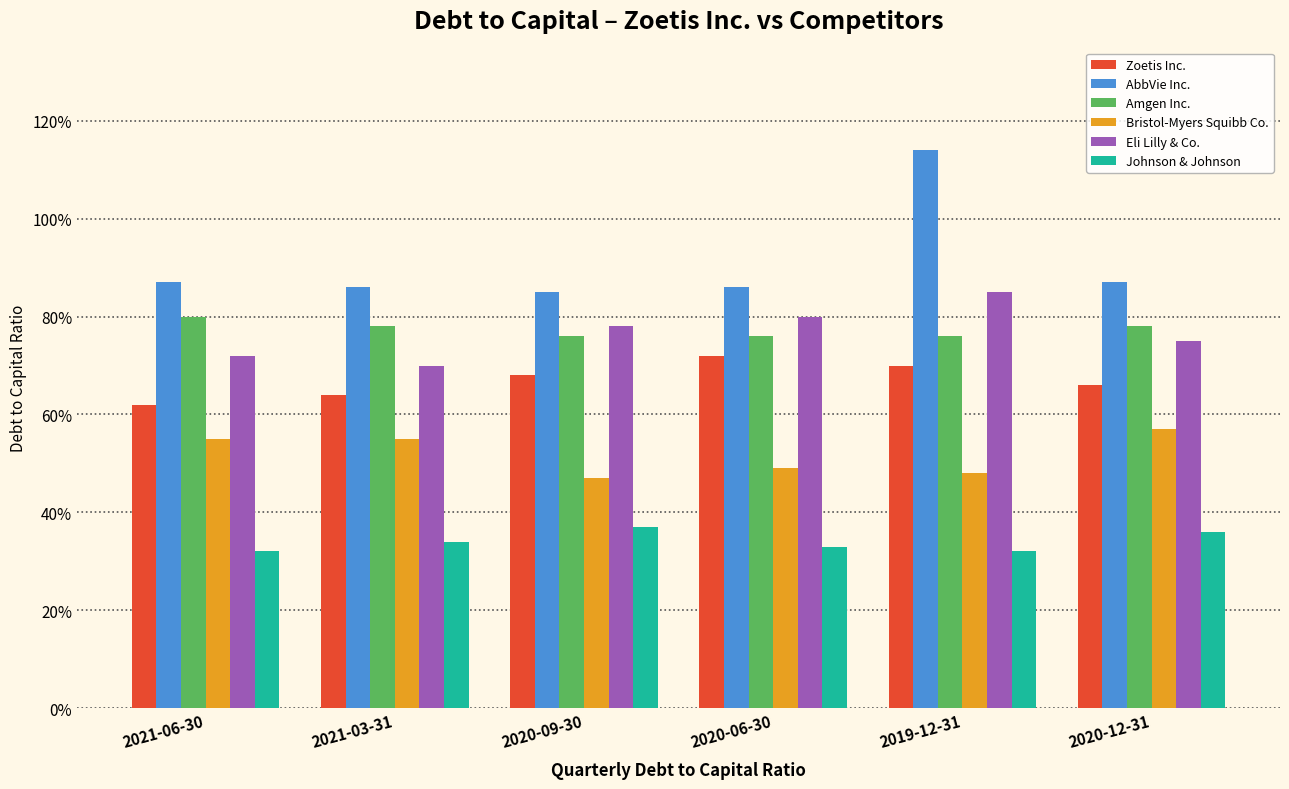

What is the maximum value for Johnson & Johnson?

0.4